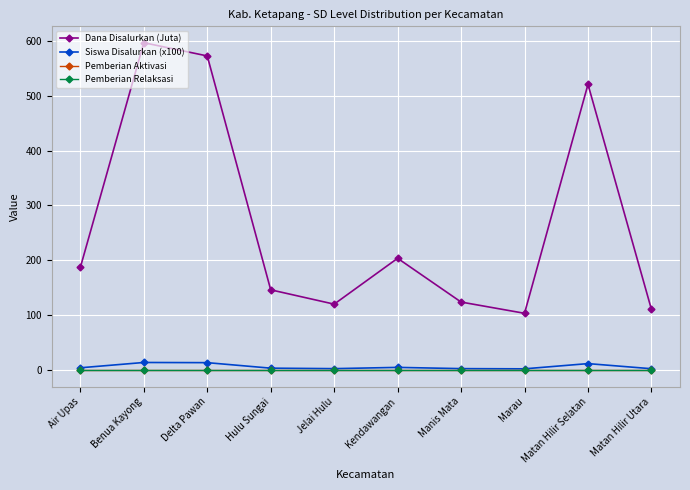

Does the chart have visible grid lines?

Yes